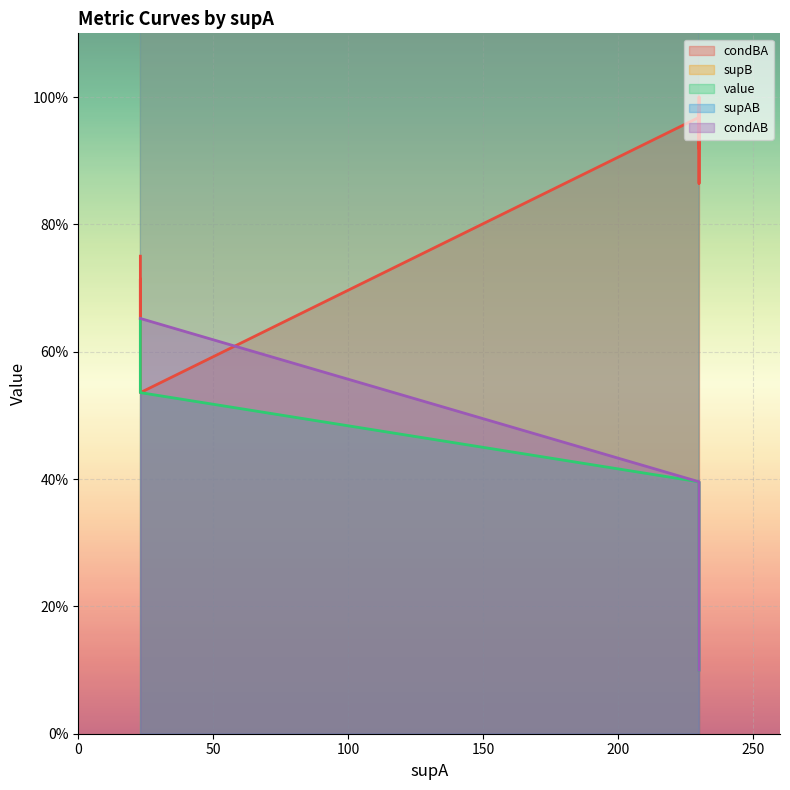

True or false: value and supAB intersect in this chart.

False